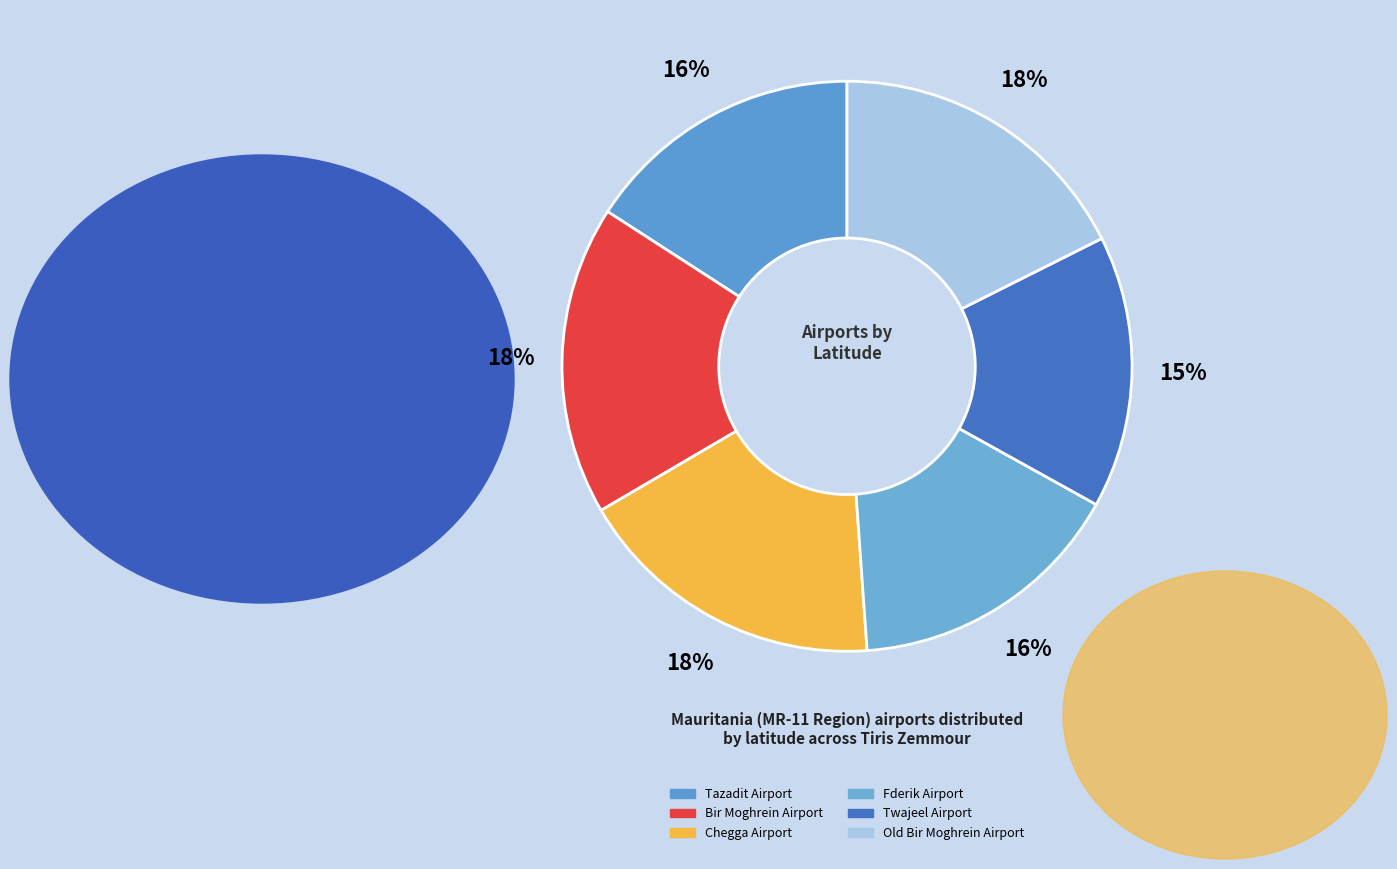

Which has a higher value, Bir Moghrein Airport or Fderik Airport?

Bir Moghrein Airport